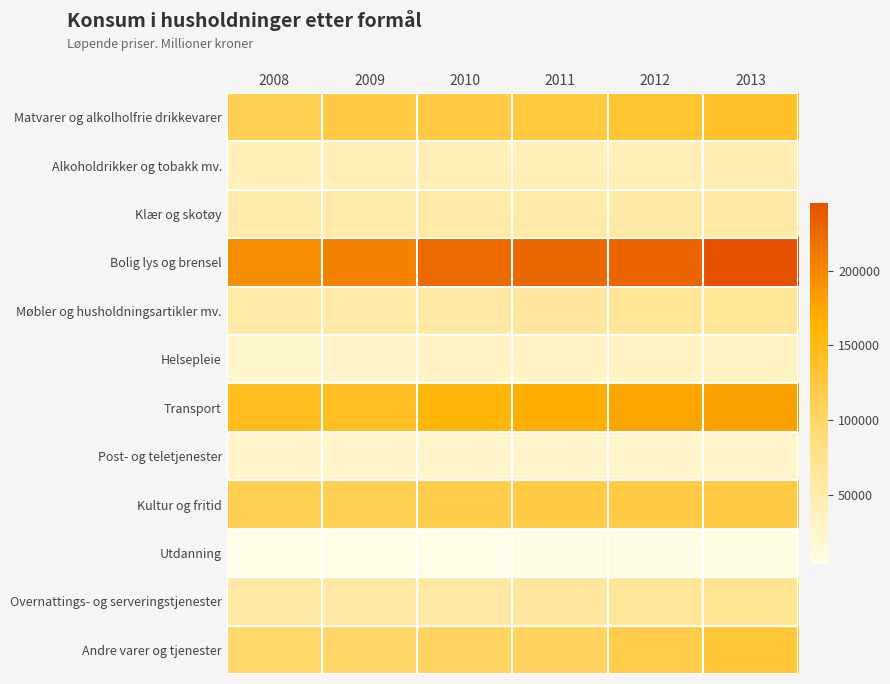

Reading right to left, transcribe all the data shown in this chart.

Matvarer og alkolholfrie drikkevarer: 2013=137736	2012=133829	2011=126978	2010=123004	2009=120252	2008=113514
Alkoholdrikker og tobakk mv.: 2013=45418	2012=43496	2011=43066	2010=42232	2009=42394	2008=40695
Klær og skotøy: 2013=55708	2012=55958	2011=54975	2010=54854	2009=52912	2008=50921
Bolig lys og brensel: 2013=245294	2012=228746	2011=225611	2010=225174	2009=203916	2008=194532
Møbler og husholdningsartikler mv.: 2013=69698	2012=69317	2011=61551	2010=58561	2009=54174	2008=54468
Helsepleie: 2013=32505	2012=31674	2011=30793	2010=29380	2009=27930	2008=26258
Transport: 2013=178915	2012=175170	2011=168405	2010=158061	2009=142469	2008=146813
Post- og teletjenester: 2013=27517	2012=27115	2011=27864	2010=27902	2009=26801	2008=26373
Kultur og fritid: 2013=123607	2012=120175	2011=120125	2010=117173	2009=114842	2008=113532
Utdanning: 2013=5932	2012=5328	2011=4943	2010=4449	2009=4070	2008=3657
Overnattings- og serveringstjenester: 2013=70079	2012=66510	2011=62259	2010=58733	2009=56835	2008=57015
Andre varer og tjenester: 2013=130709	2012=118805	2011=105950	2010=104632	2009=100258	2008=97293